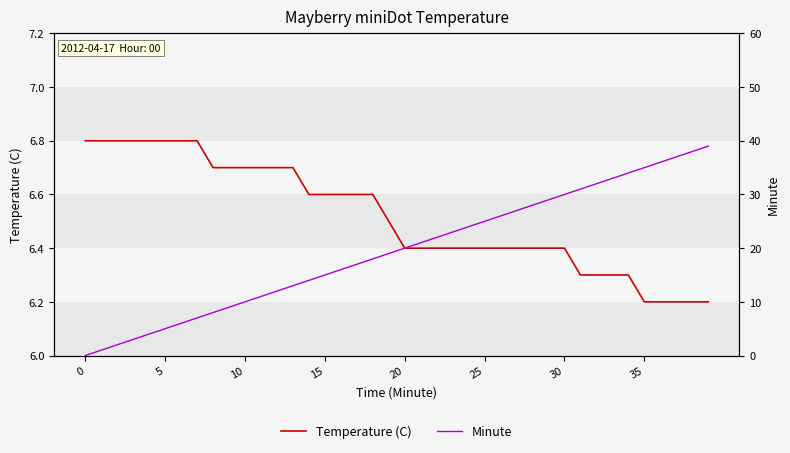

What are all the series names shown in the legend?

Temperature (C), Minute